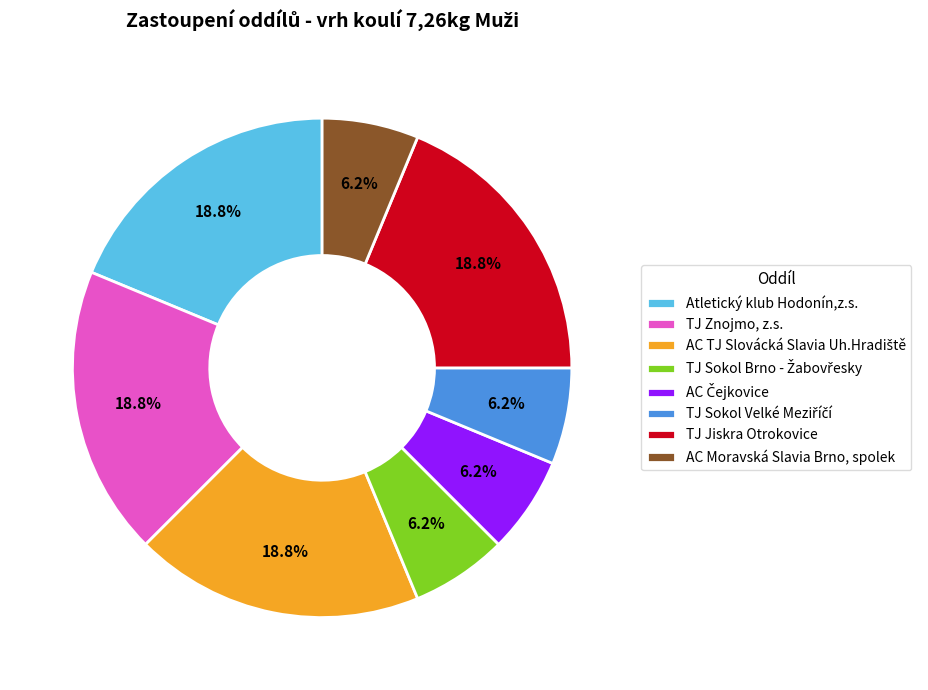

Count the number of slices in the pie.

8